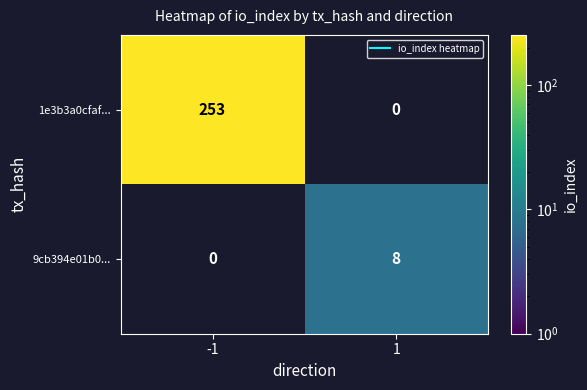

At which label does 1e3b3a0cfaf... reach its peak?

-1